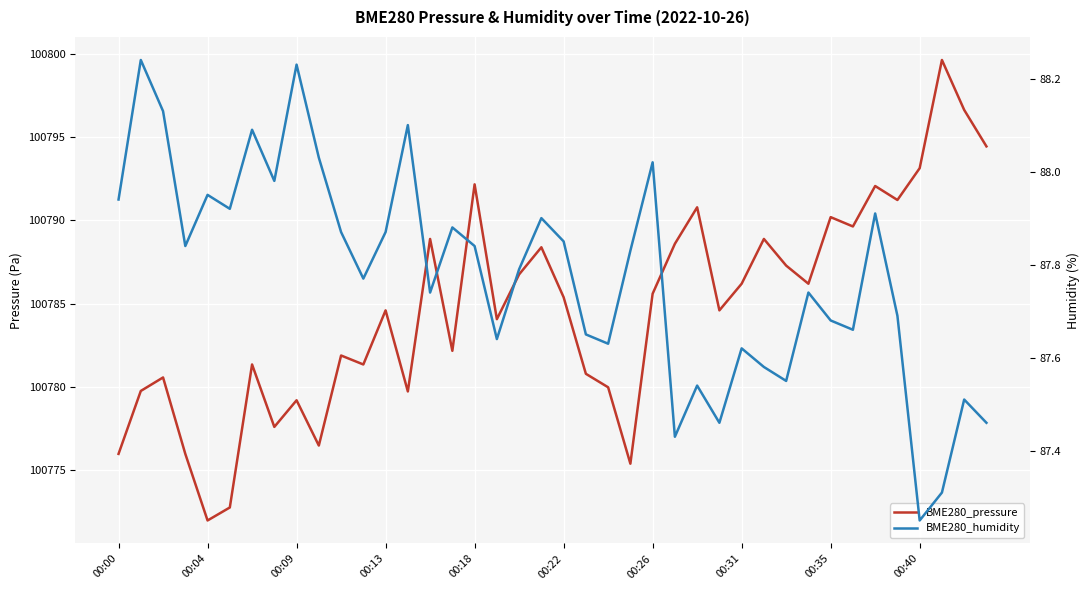

How many interior local peaks does the BME280_pressure series have?

13